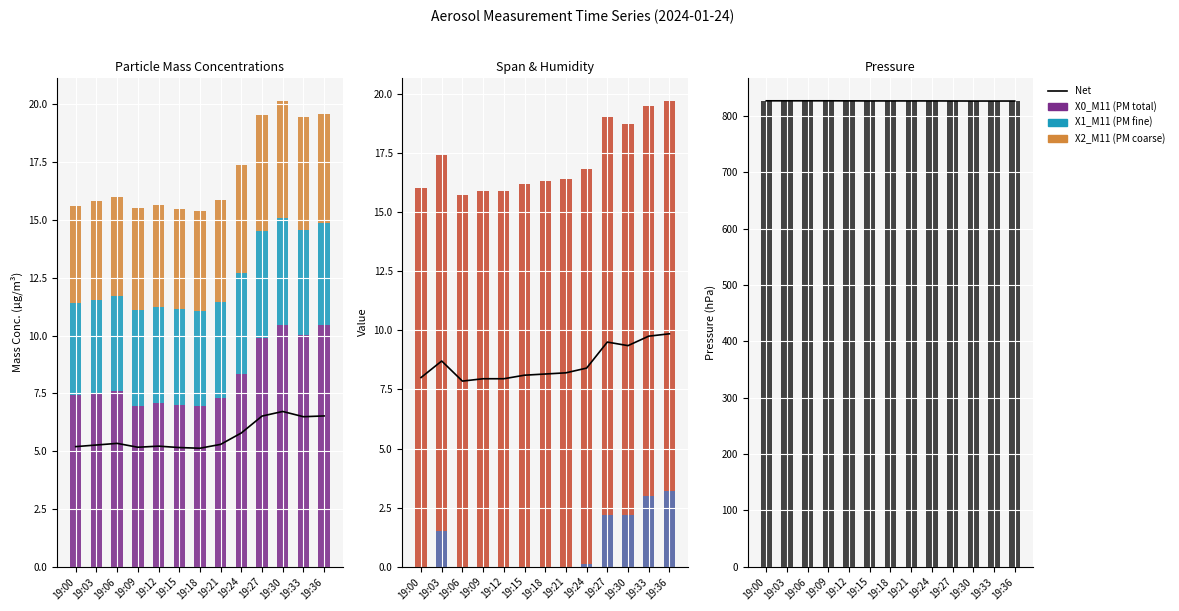

What is the difference between the second highest and minimum values in the ZSPAN_M11 (span) series?

3.0